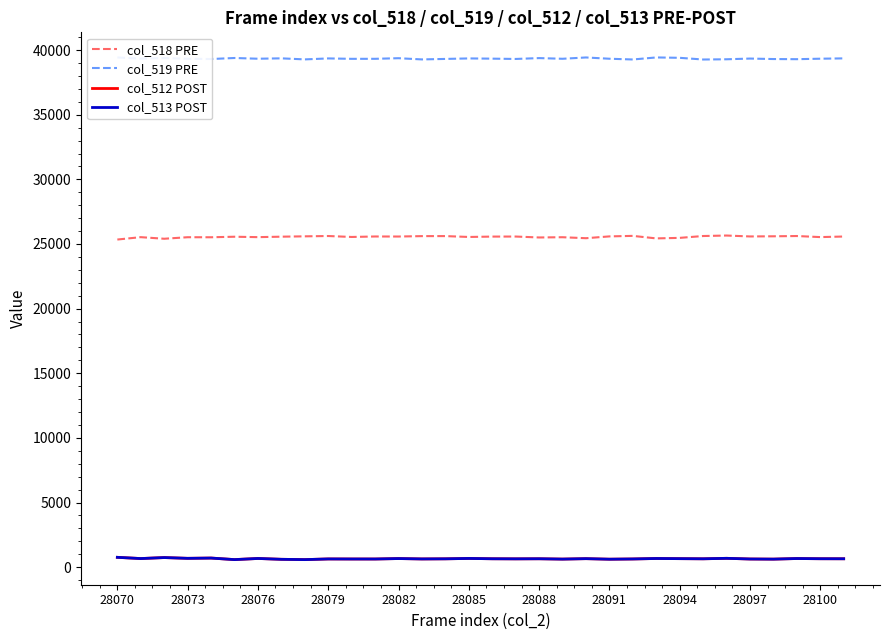

Which series has the largest total across all categories?

col_519 PRE